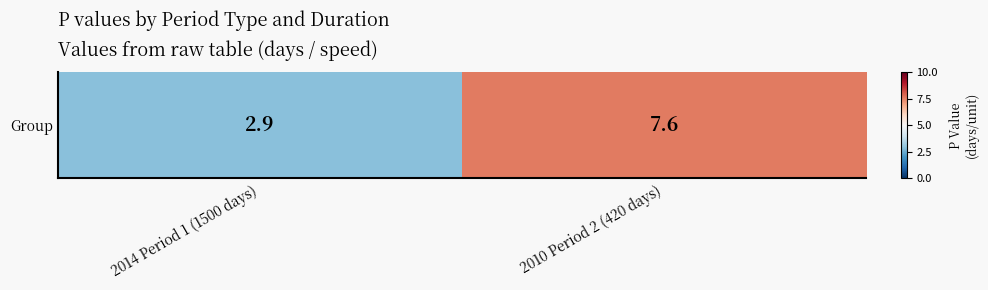

Rank the categories by value from highest to lowest.

2010 Period 2 (420 days), 2014 Period 1 (1500 days)